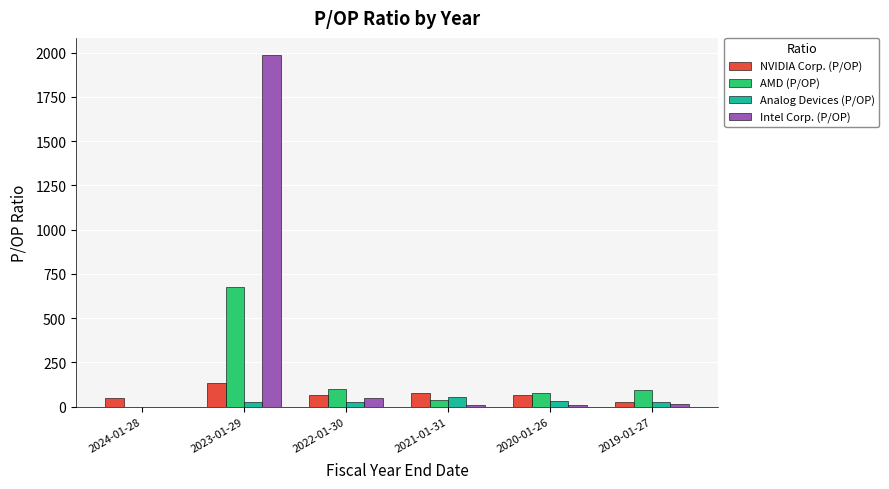

What is the sum of all Intel Corp. (P/OP) values?

2067.4